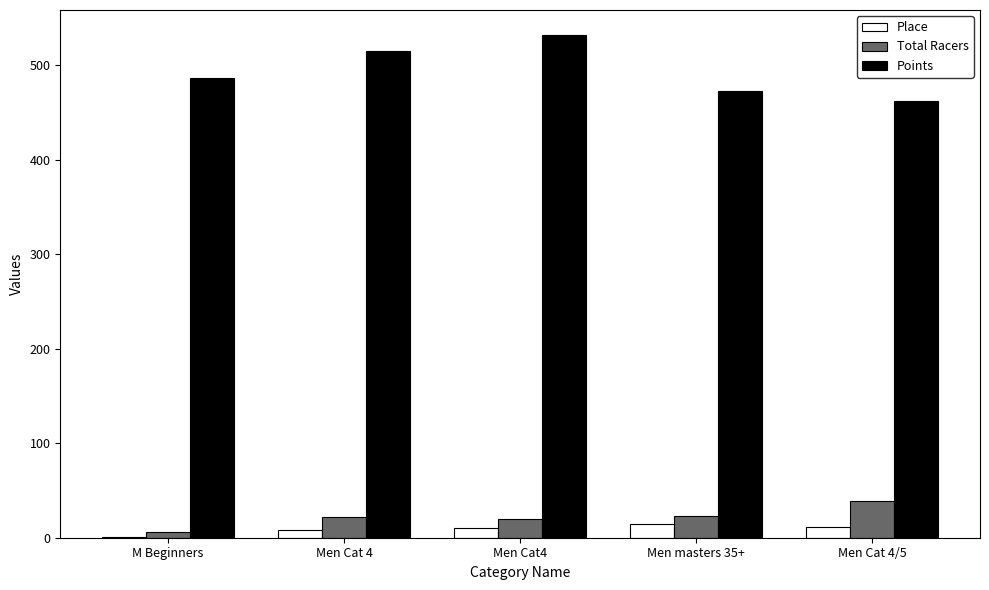

Where is Points nearest to the value 496?

M Beginners